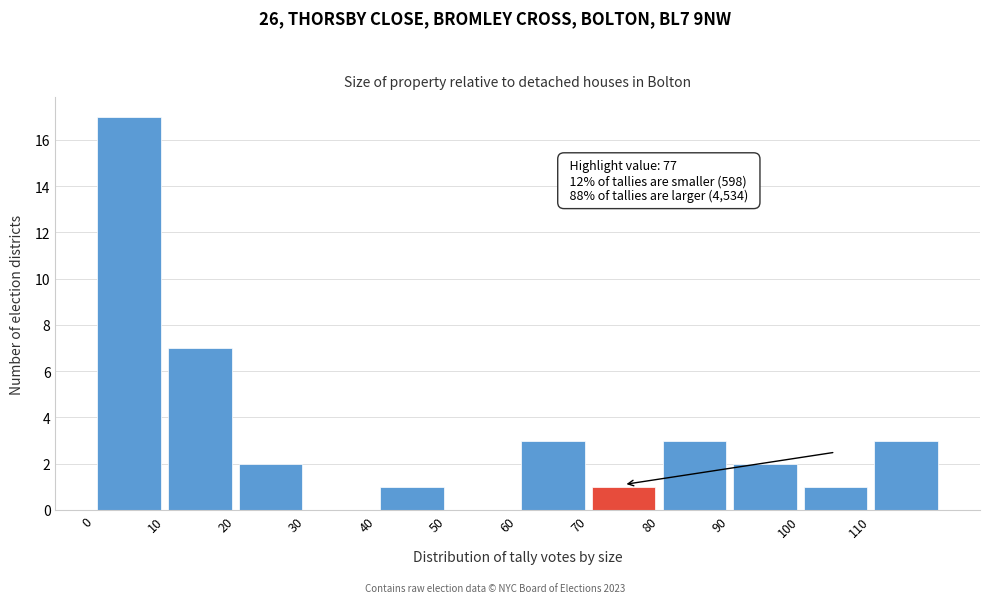

Over which range of the x-axis is the bar tallest?

0 to 10